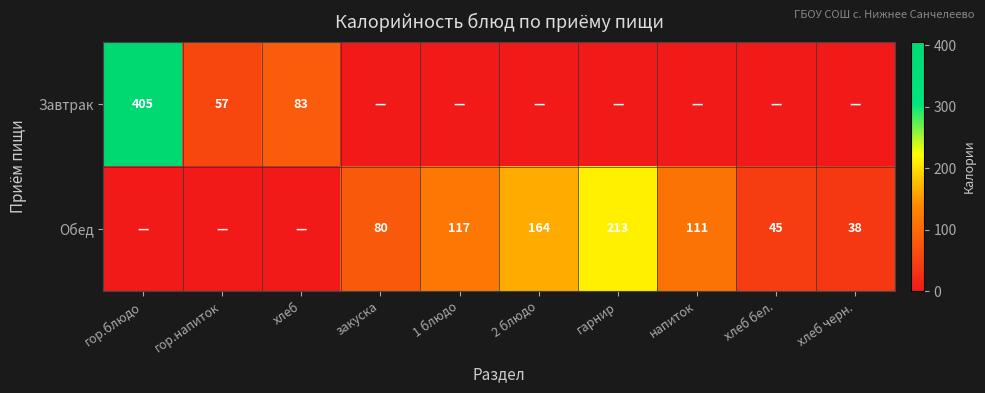

What is the greatest value displayed?

405.0